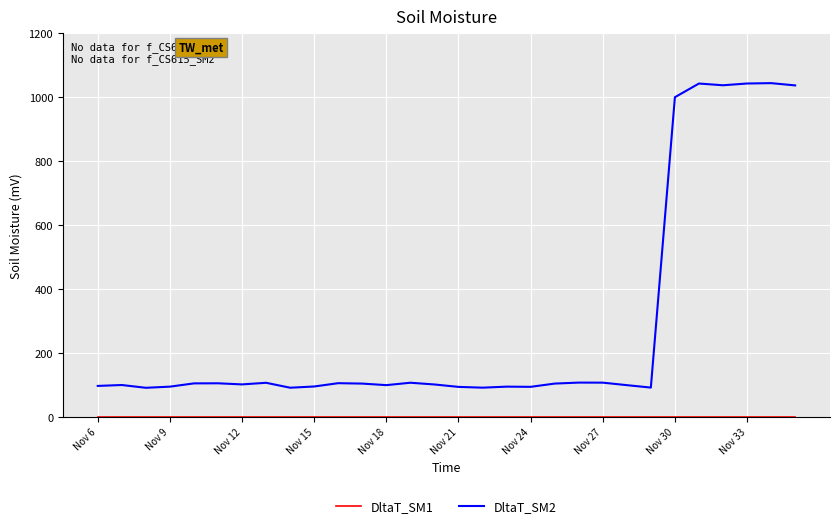

At which category is the sum across all series the highest?

28